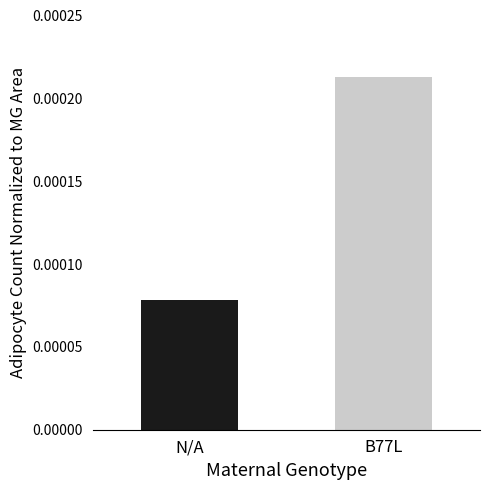

List the labels in order of value, largest first.

B77L, N/A